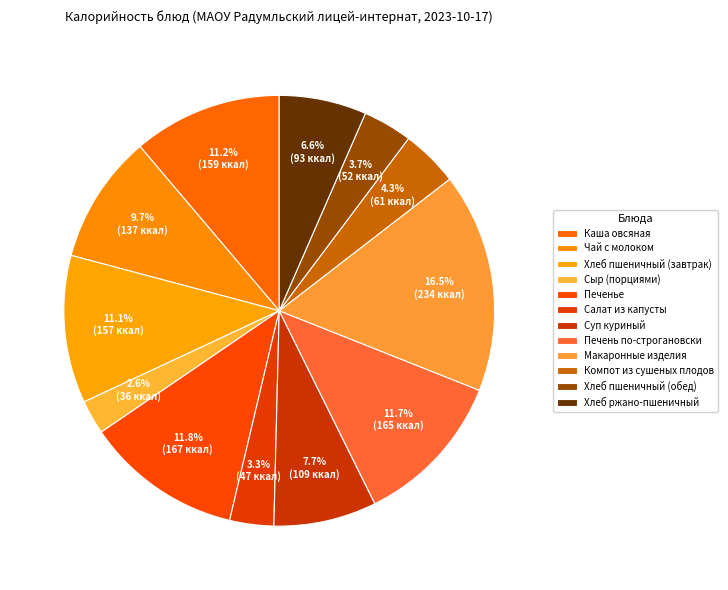

What is the ratio of the value at Суп куриный to the value at Салат из капусты?

2.3